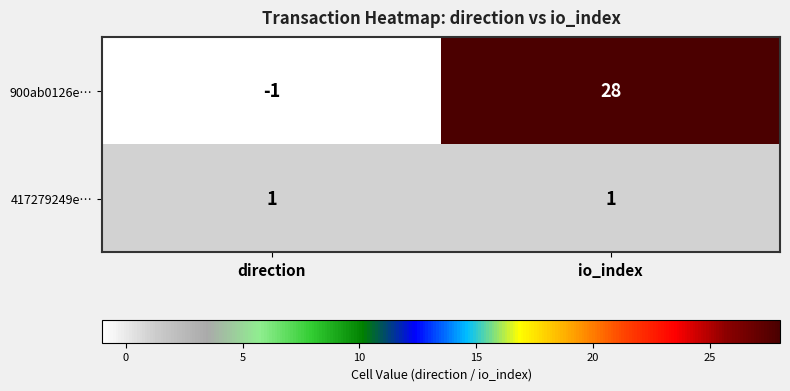

What is the maximum value shown in the chart?

28